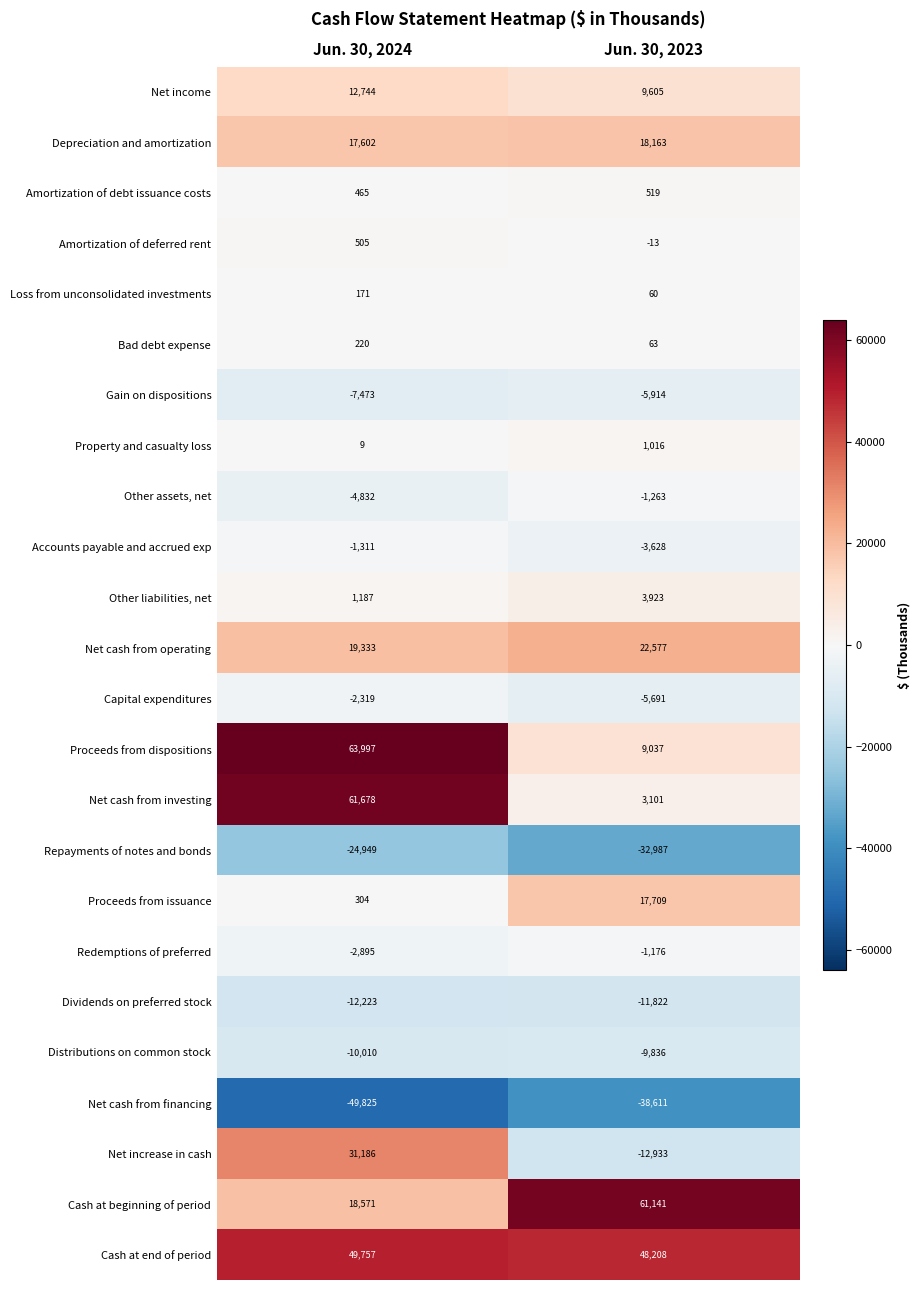

Is the value of Net cash from operating at Jun. 30, 2024 greater than the value of Net cash from investing at Jun. 30, 2024?

No